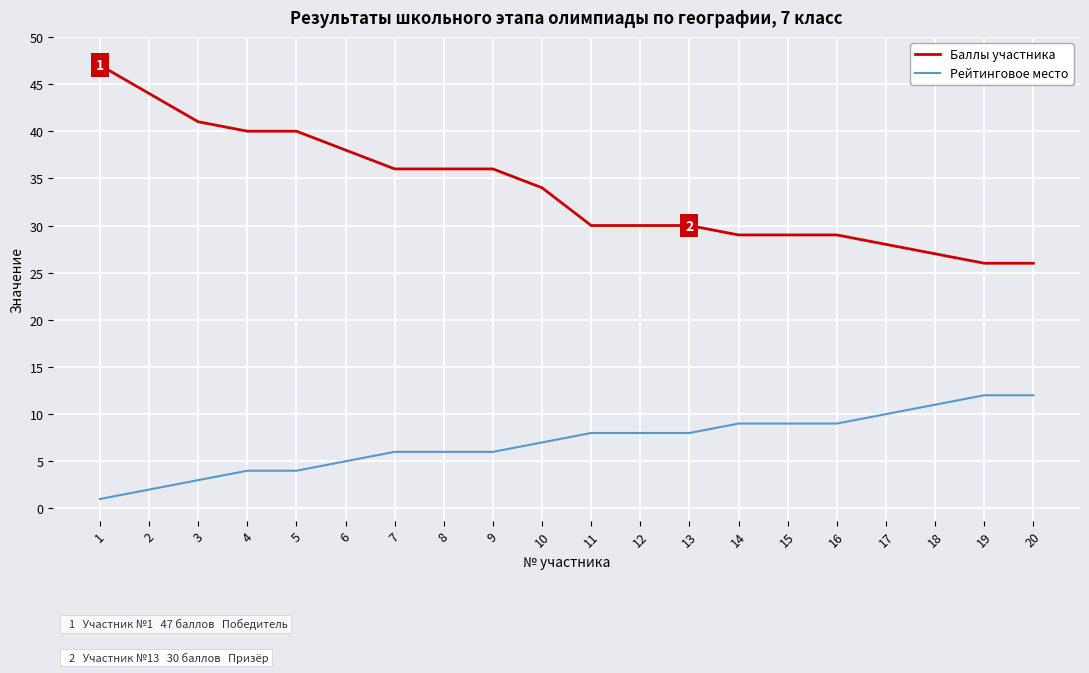

Which series changed the most between 4 and 18?

Баллы участника